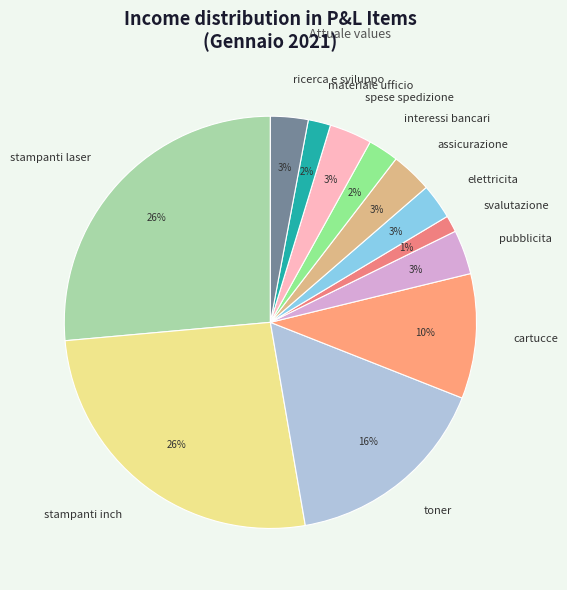

The interessi bancari slice represents 2% of the pie. True or false?

True